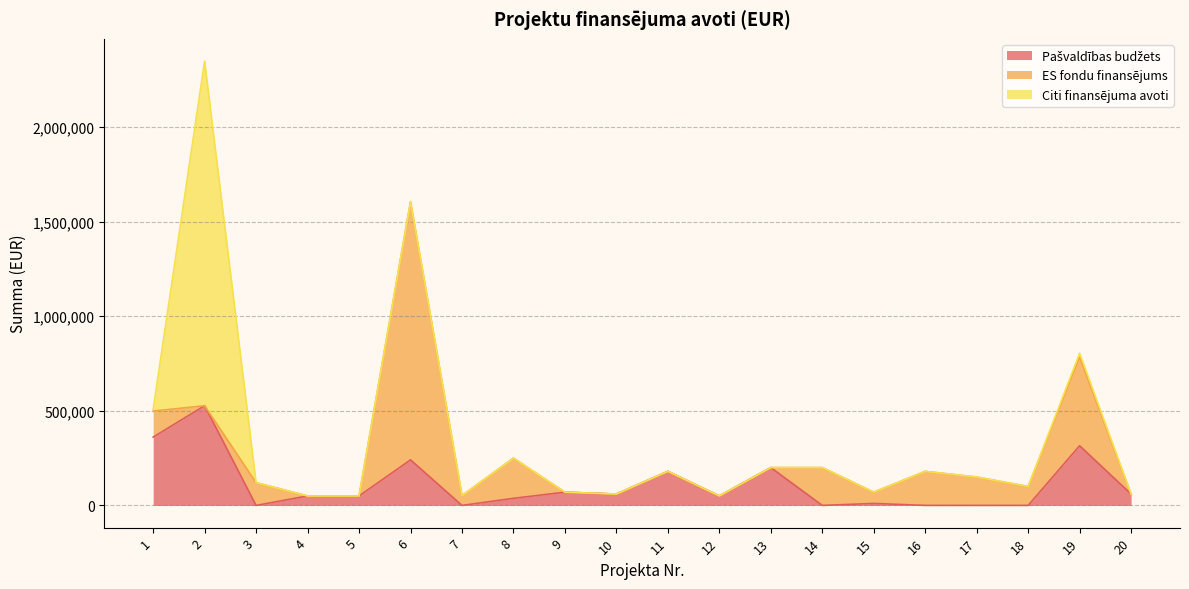

List the series in order of their overall mean, highest first.

ES fondu finansējums, Pašvaldības budžets, Citi finansējuma avoti